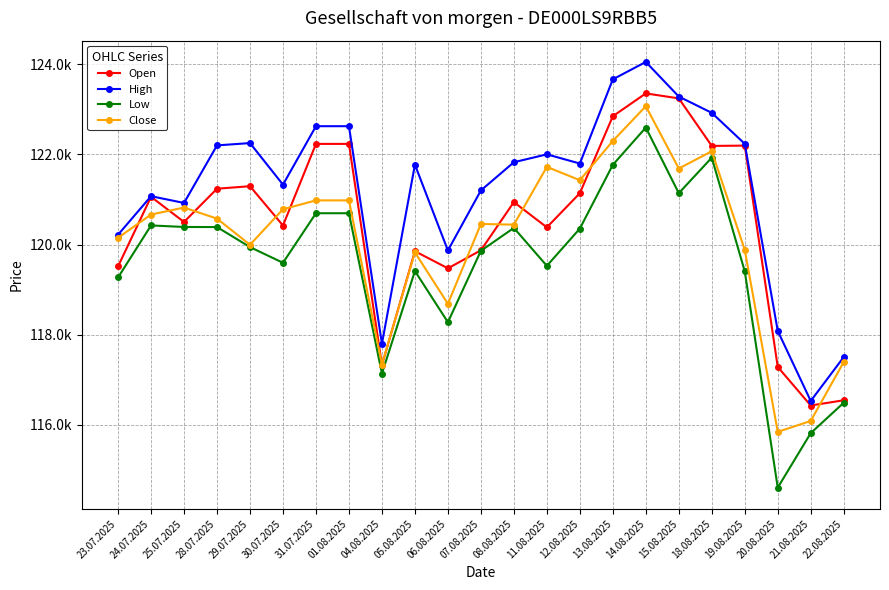

True or false: High has a value of 121330 at 30.07.2025.

True